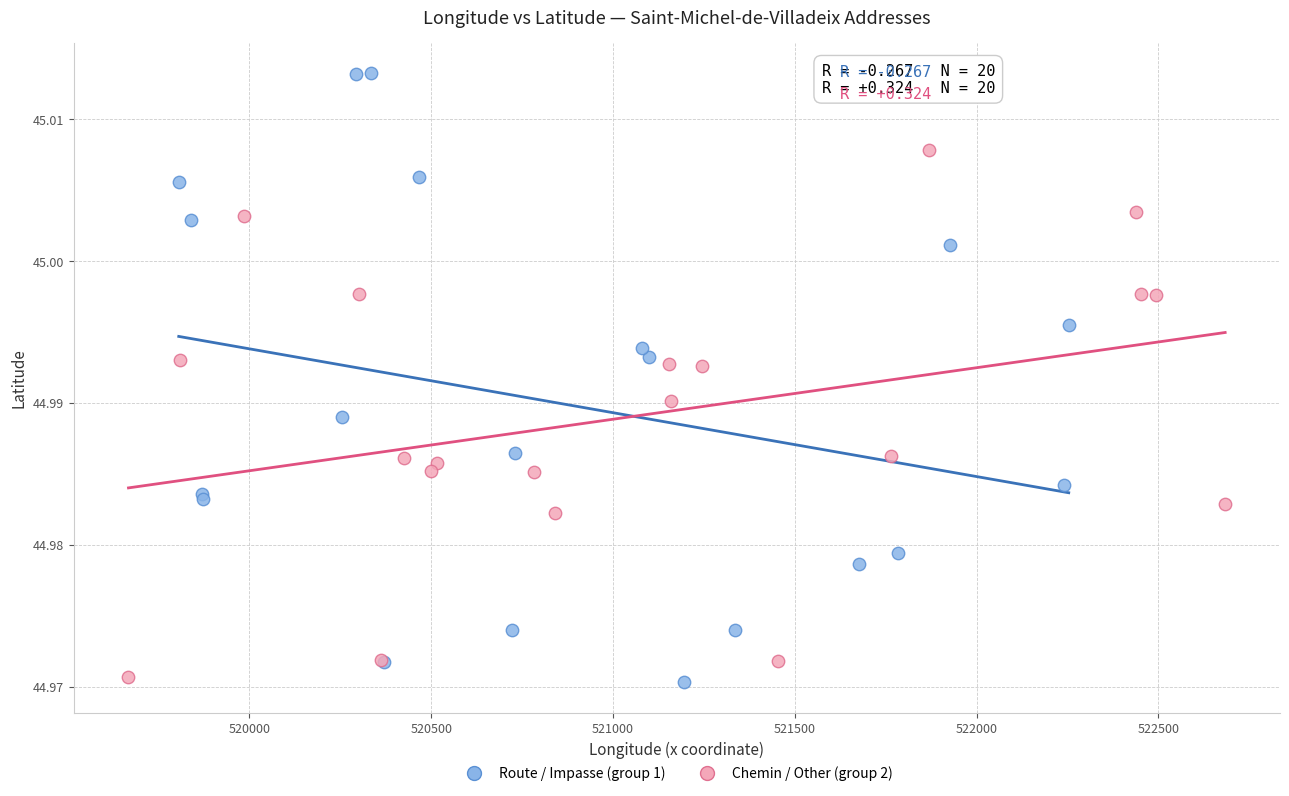

Which series reaches the maximum Y coordinate?

Route / Impasse (group 1)